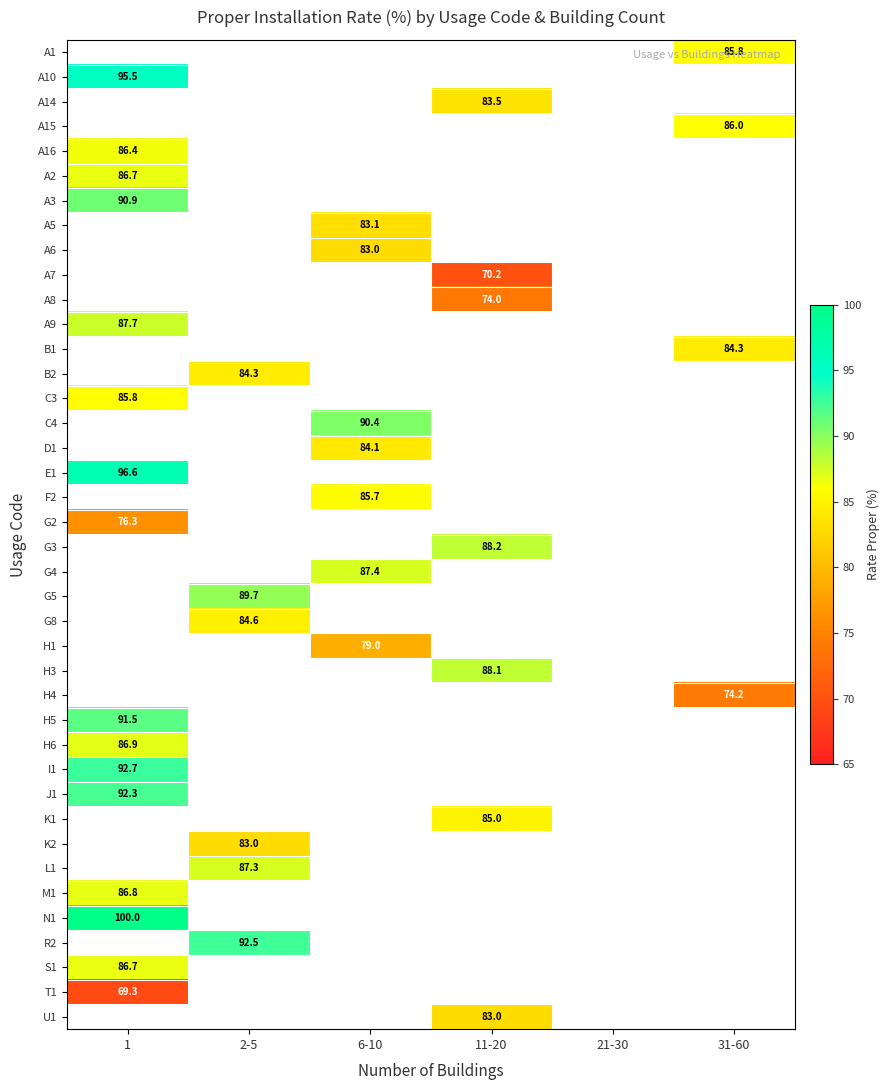

Between 2-5 and 6-10, which is larger?

6-10